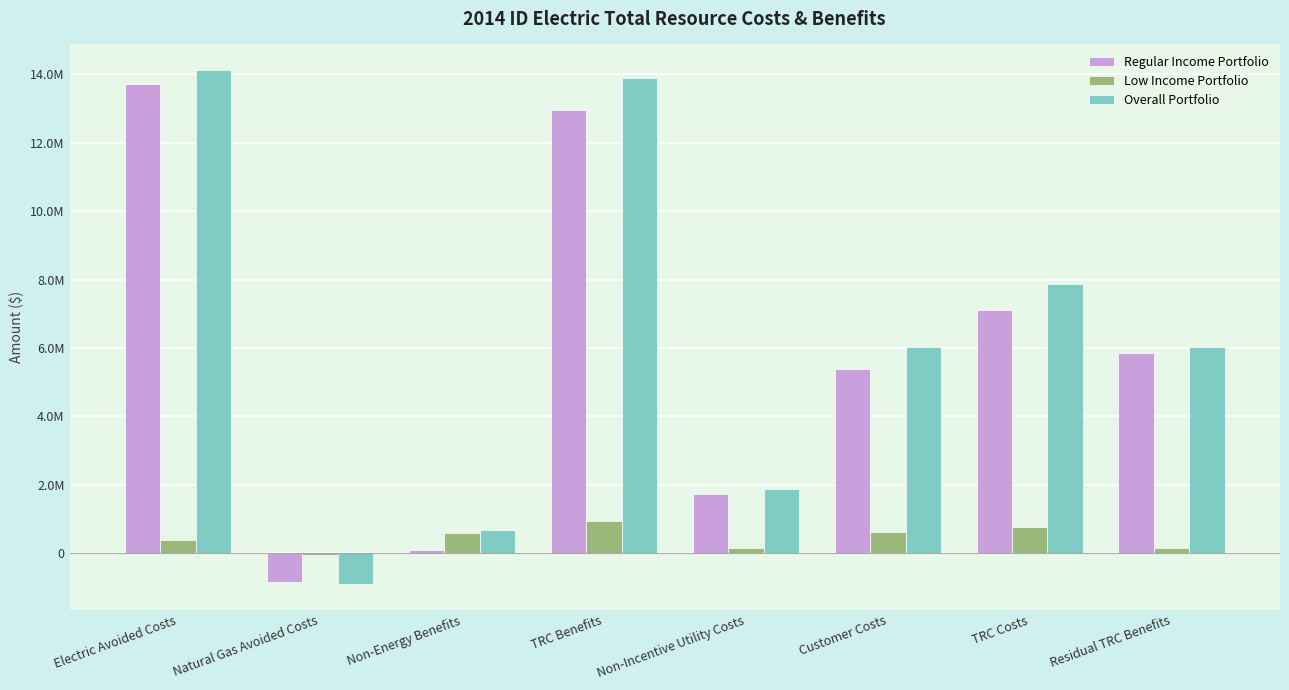

What is the label of the 3rd bar from the right?

Customer Costs